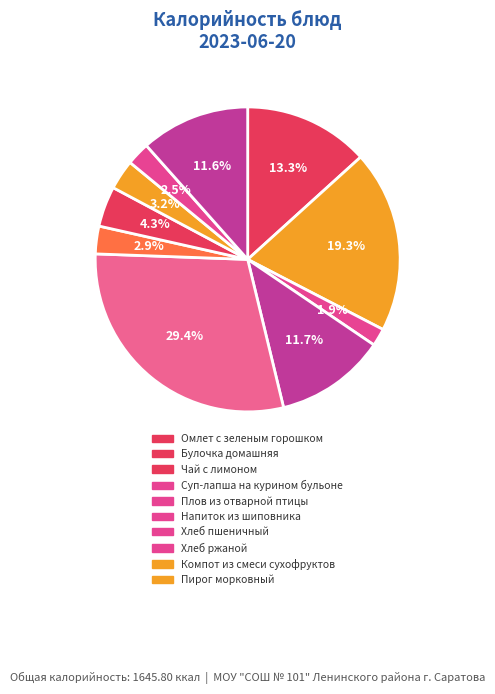

To the nearest percent, what is the average slice percentage?

10%